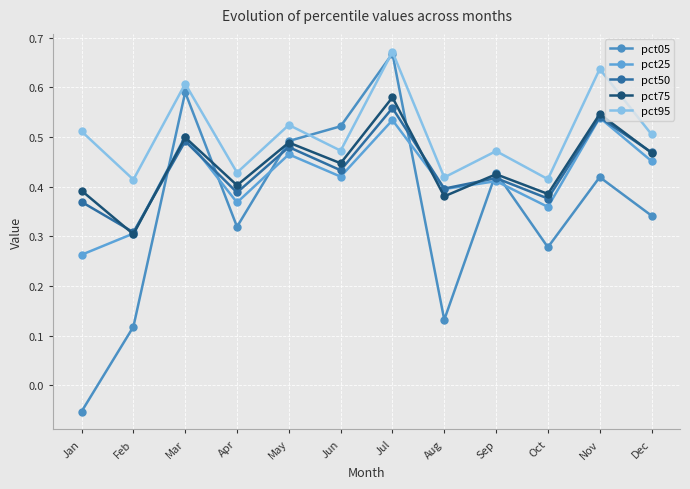

How many interior local valleys does the pct50 series have?

5